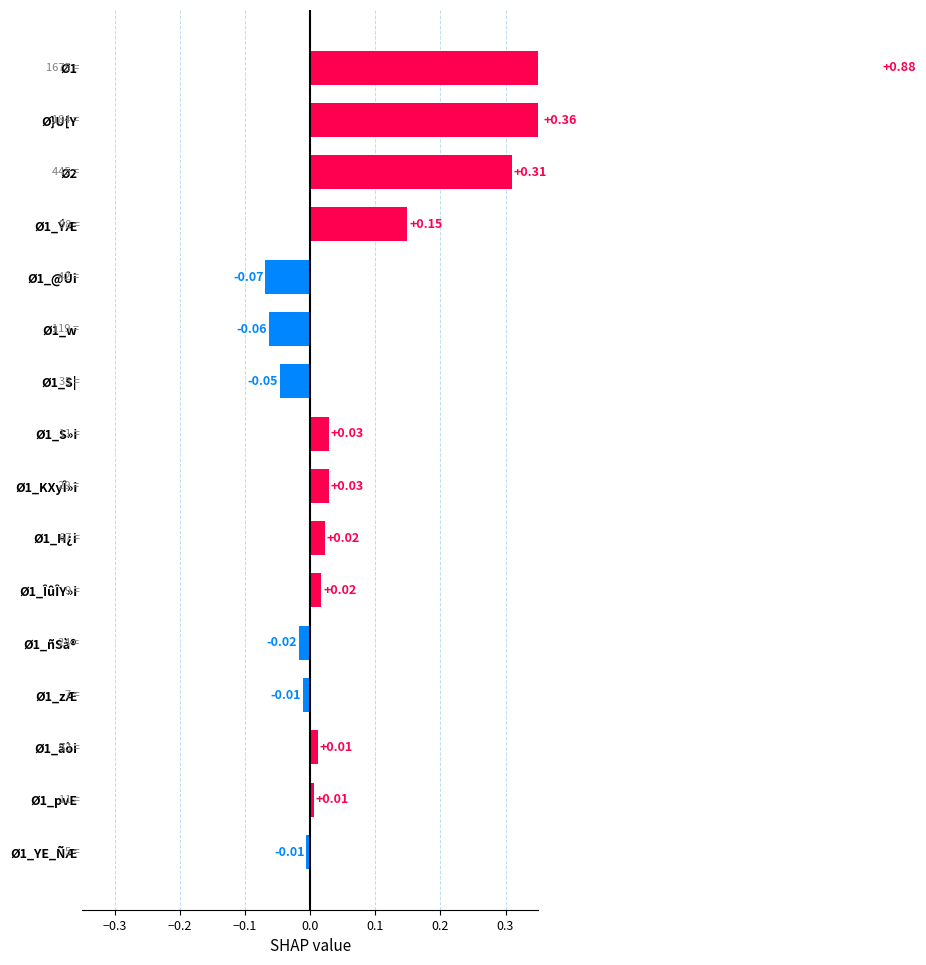

What is the approximate value at Ø}U[Y?

0.4